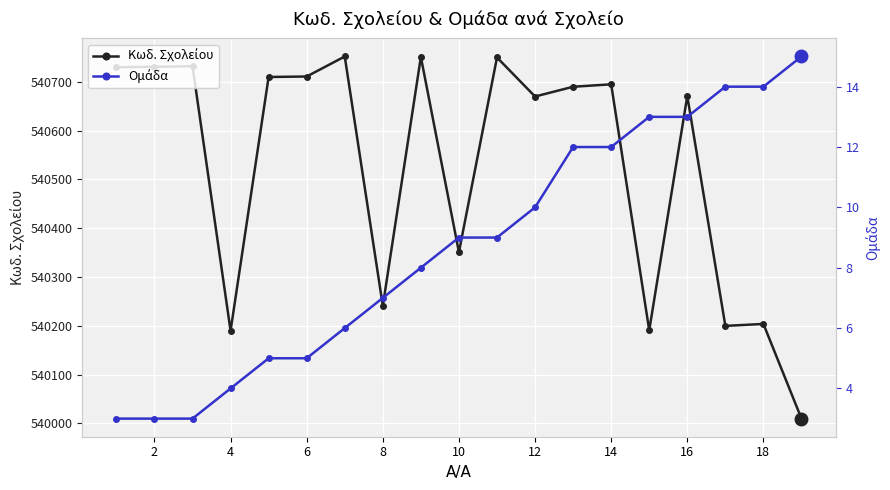

What is the sum of all Ομάδα values?

165